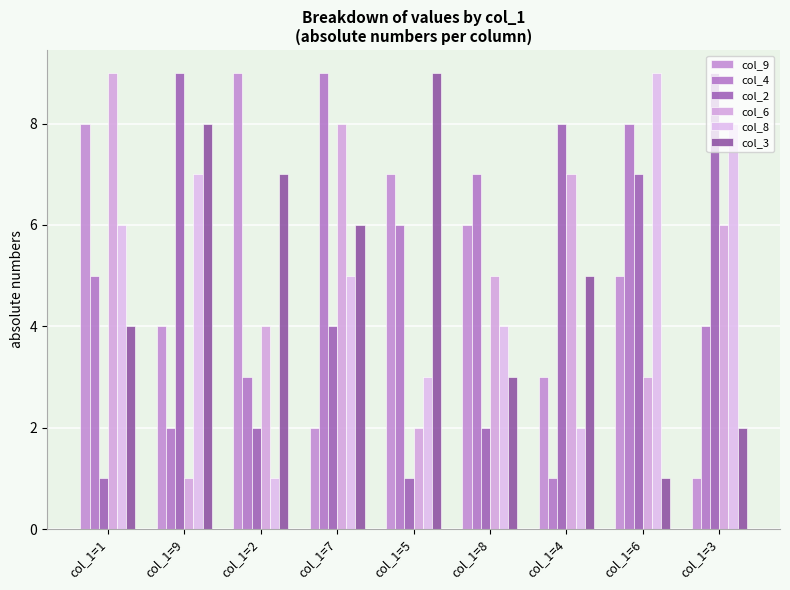

At which category is the sum across all series the highest?

col_1=7